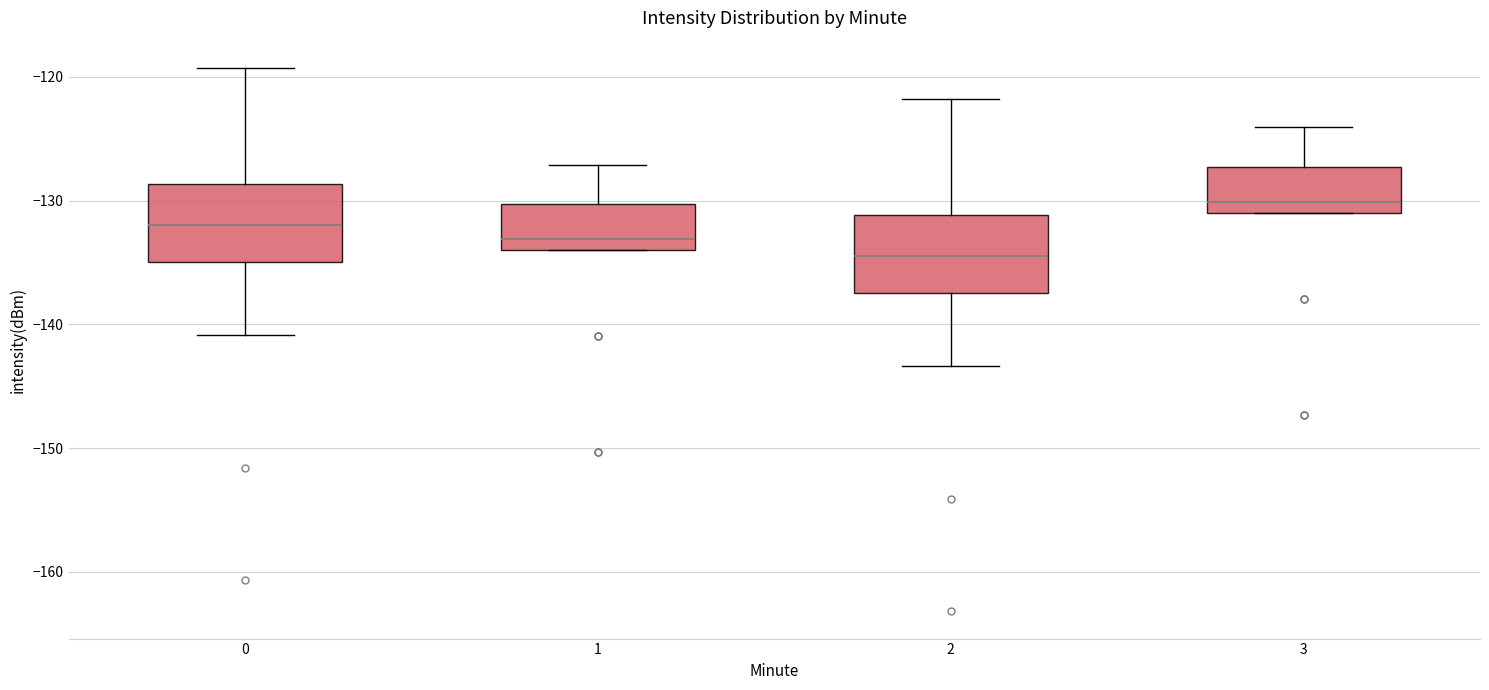

Where is the lower edge of the box at x = 3 on the y-axis? The values are not printed on the chart, so give them approximately, as read against the axis.

-131